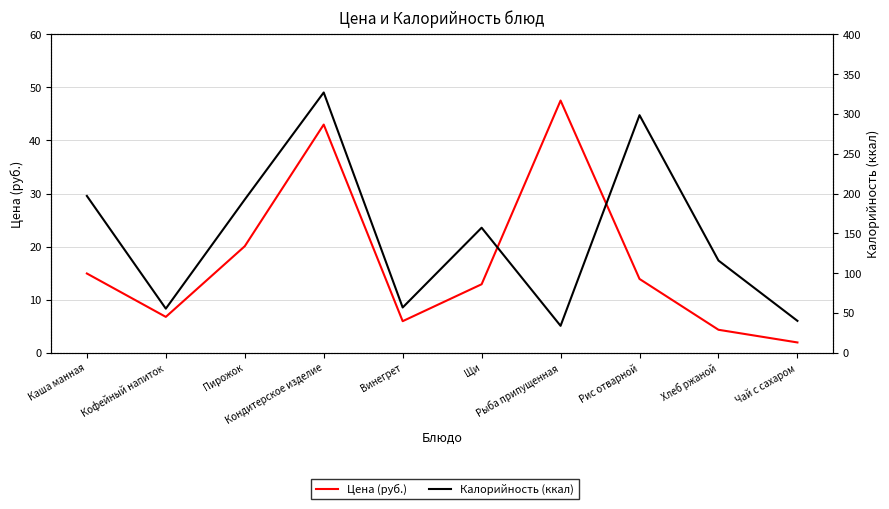

Reading right to left, what are all the values shown in this chart?

Цена (руб.): 1.9	4.3	13.9	47.5	12.9	5.9	43.0	20.1	6.8	14.9
Калорийность (ккал): 40.0	115.8	298.5	33.8	157.0	56.8	327.0	192.5	55.4	197.0